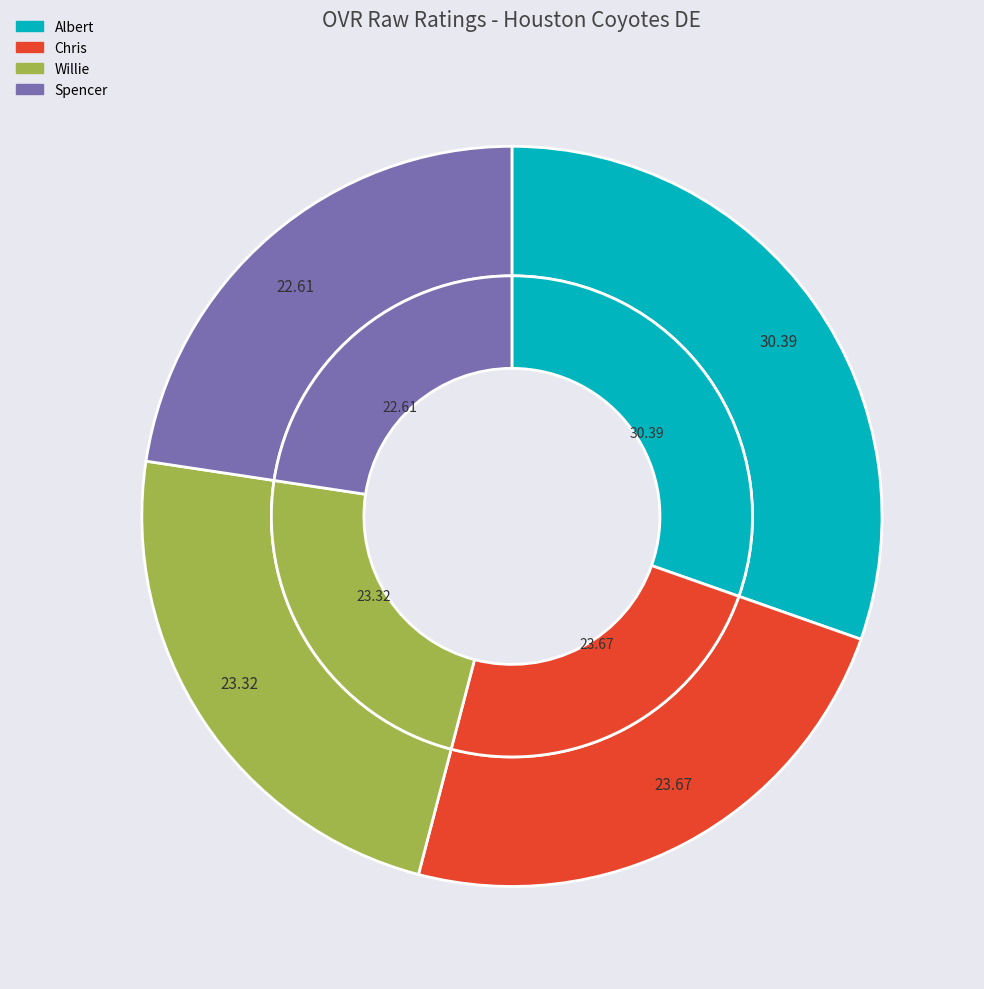

What percentage is the Albert slice, to the nearest percent?

30%